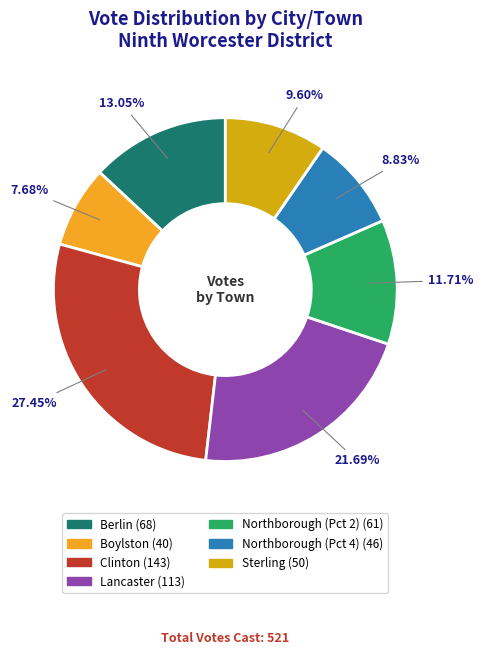

Which has a higher value, Clinton or Northborough (Pct 4)?

Clinton